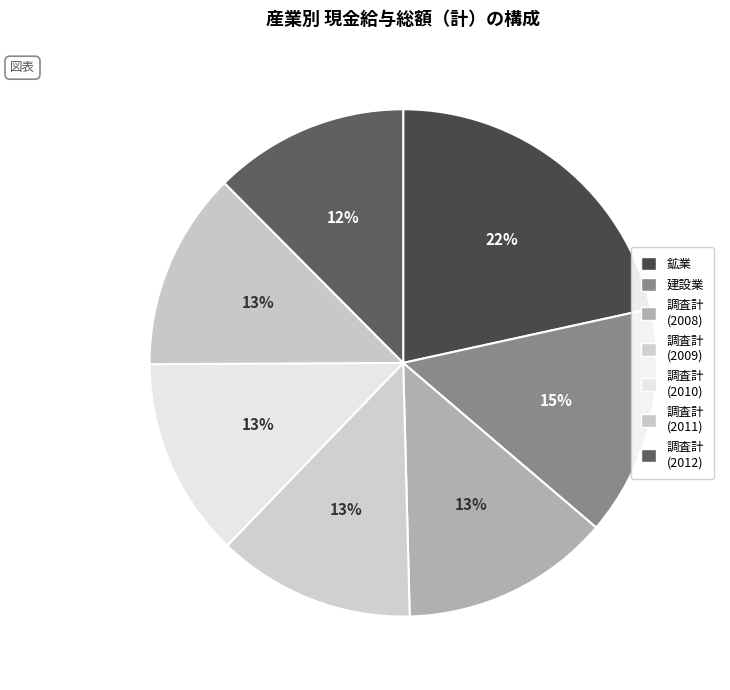

Count the number of slices in the pie.

7